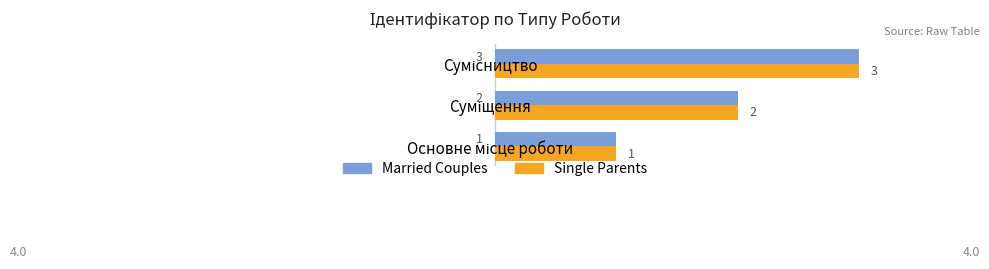

What is the greatest value displayed?

3